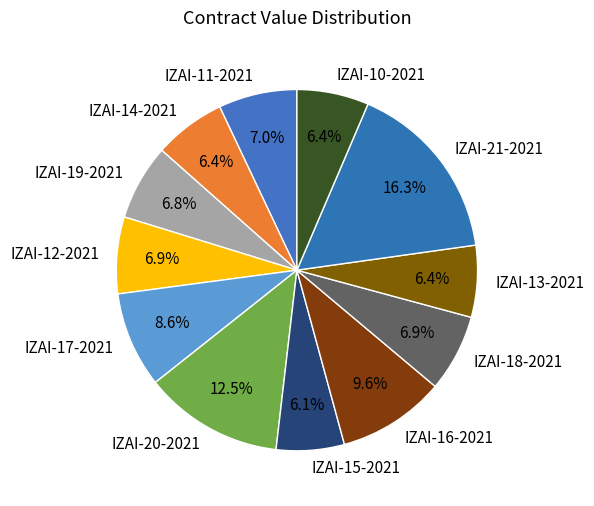

To the nearest percent, what portion does IZAI-11-2021 represent?

7%